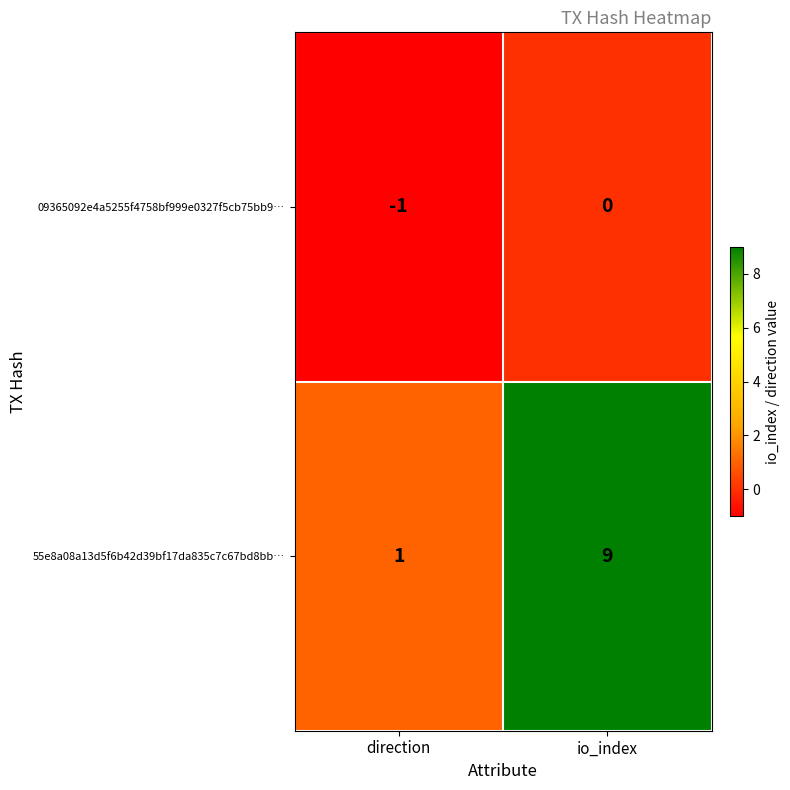

True or false: 55e8a08a13d5f6b42d39bf17da835c7c67bd8bb… has a value of 9 at io_index.

True